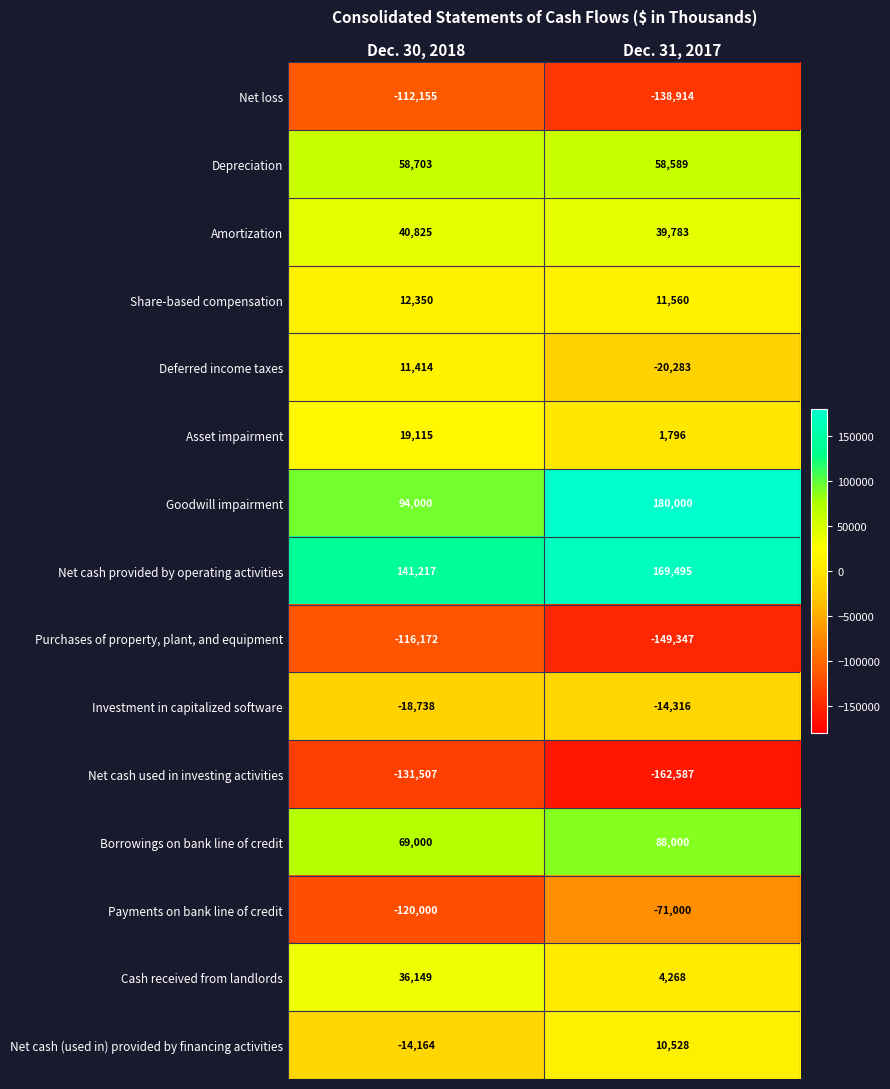

At which category is the sum across all series the highest?

Dec. 31, 2017